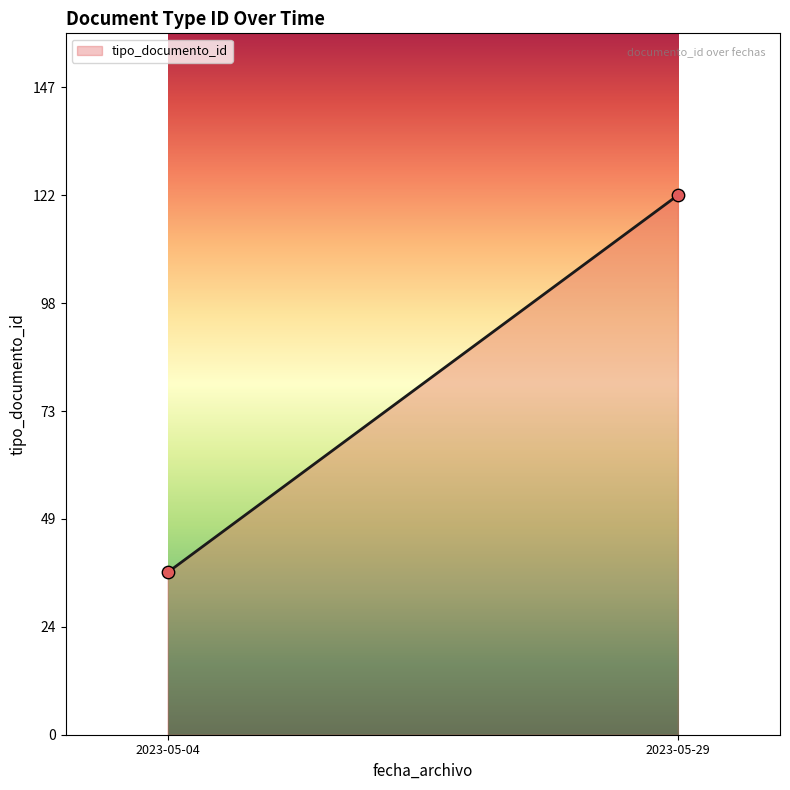

What is the maximum value shown in the chart?

123.0